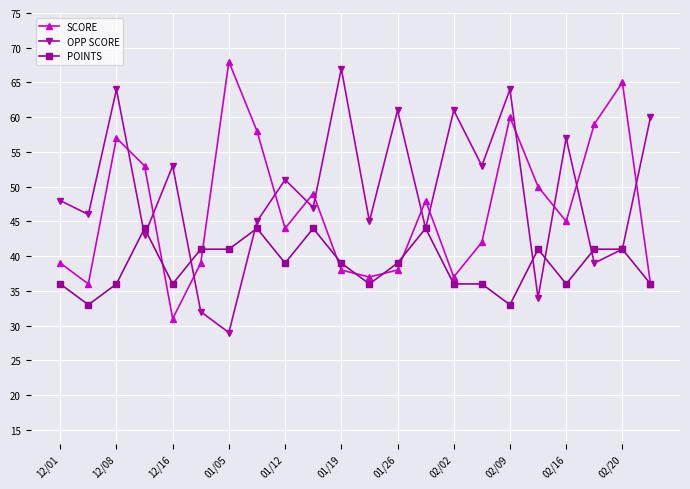

What is the average value of the POINTS series?

39